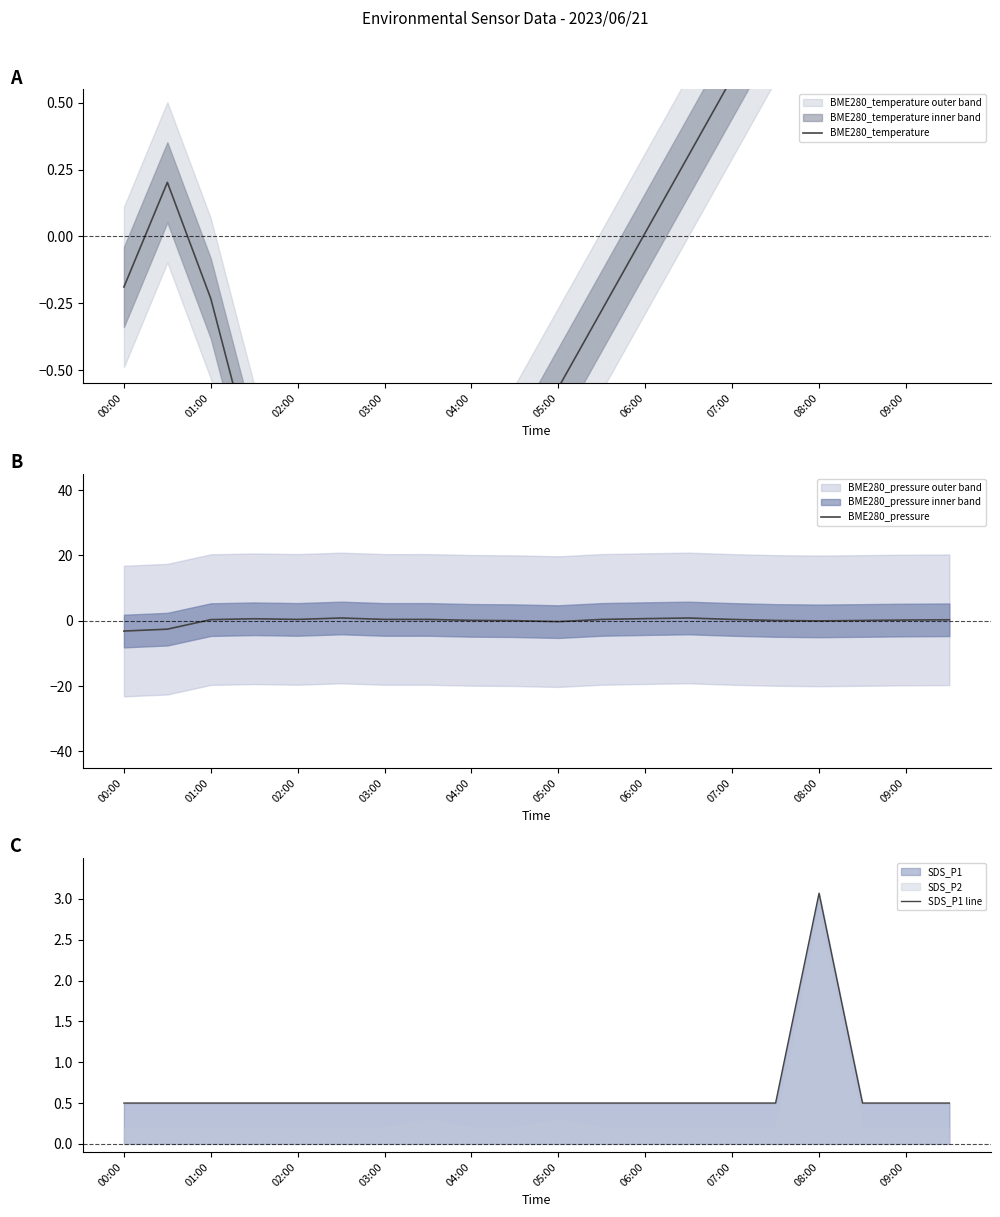

What is the minimum value for BME280_pressure?

-3.2